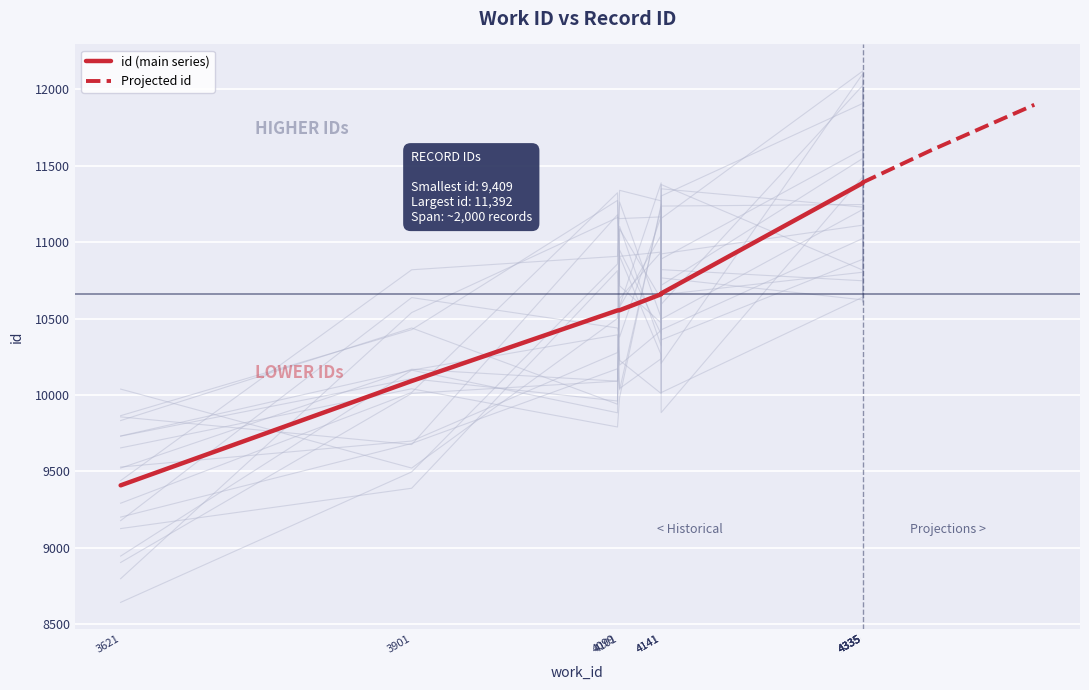

Rank the categories by value from lowest to highest.

3621, 3901, 4099, 4101, 4141, 4141, 4335, 4335, 4335, 4335